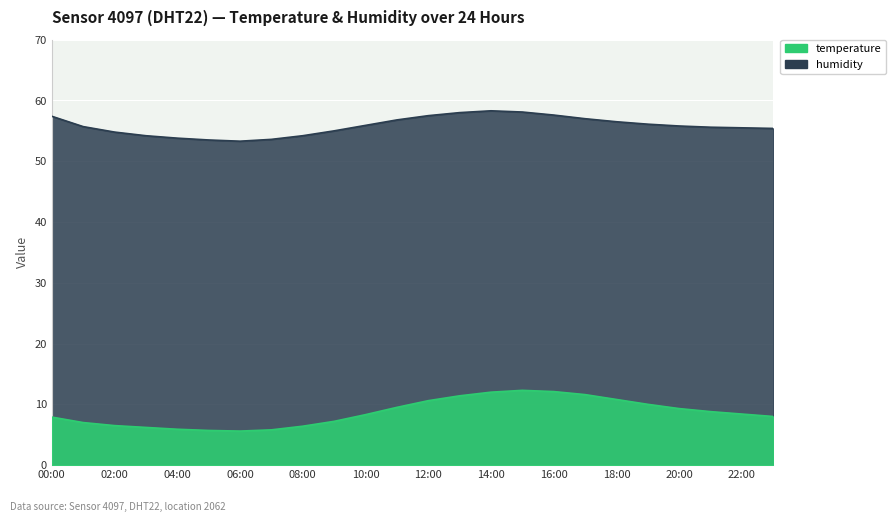

Reading right to left, list all the values displayed in this chart.

temperature: 23:00=8.0	22:00=8.4	21:00=8.8	20:00=9.3	19:00=10.0	18:00=10.8	17:00=11.6	16:00=12.1	15:00=12.3	14:00=12.0	13:00=11.4	12:00=10.6	11:00=9.5	10:00=8.3	09:00=7.2	08:00=6.4	07:00=5.8	06:00=5.6	05:00=5.7	04:00=5.9	03:00=6.2	02:00=6.5	01:00=7.0	00:00=7.9
humidity: 23:00=55.4	22:00=55.5	21:00=55.6	20:00=55.8	19:00=56.1	18:00=56.5	17:00=57.0	16:00=57.6	15:00=58.1	14:00=58.3	13:00=58.0	12:00=57.5	11:00=56.8	10:00=55.9	09:00=55.0	08:00=54.2	07:00=53.6	06:00=53.3	05:00=53.5	04:00=53.8	03:00=54.2	02:00=54.8	01:00=55.7	00:00=57.4